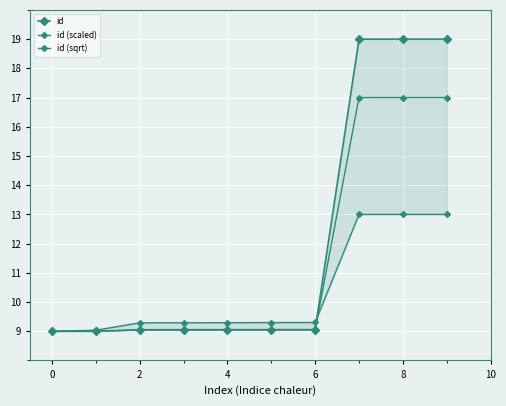

Is it true that id (scaled) equals 14.0 at 4?

False